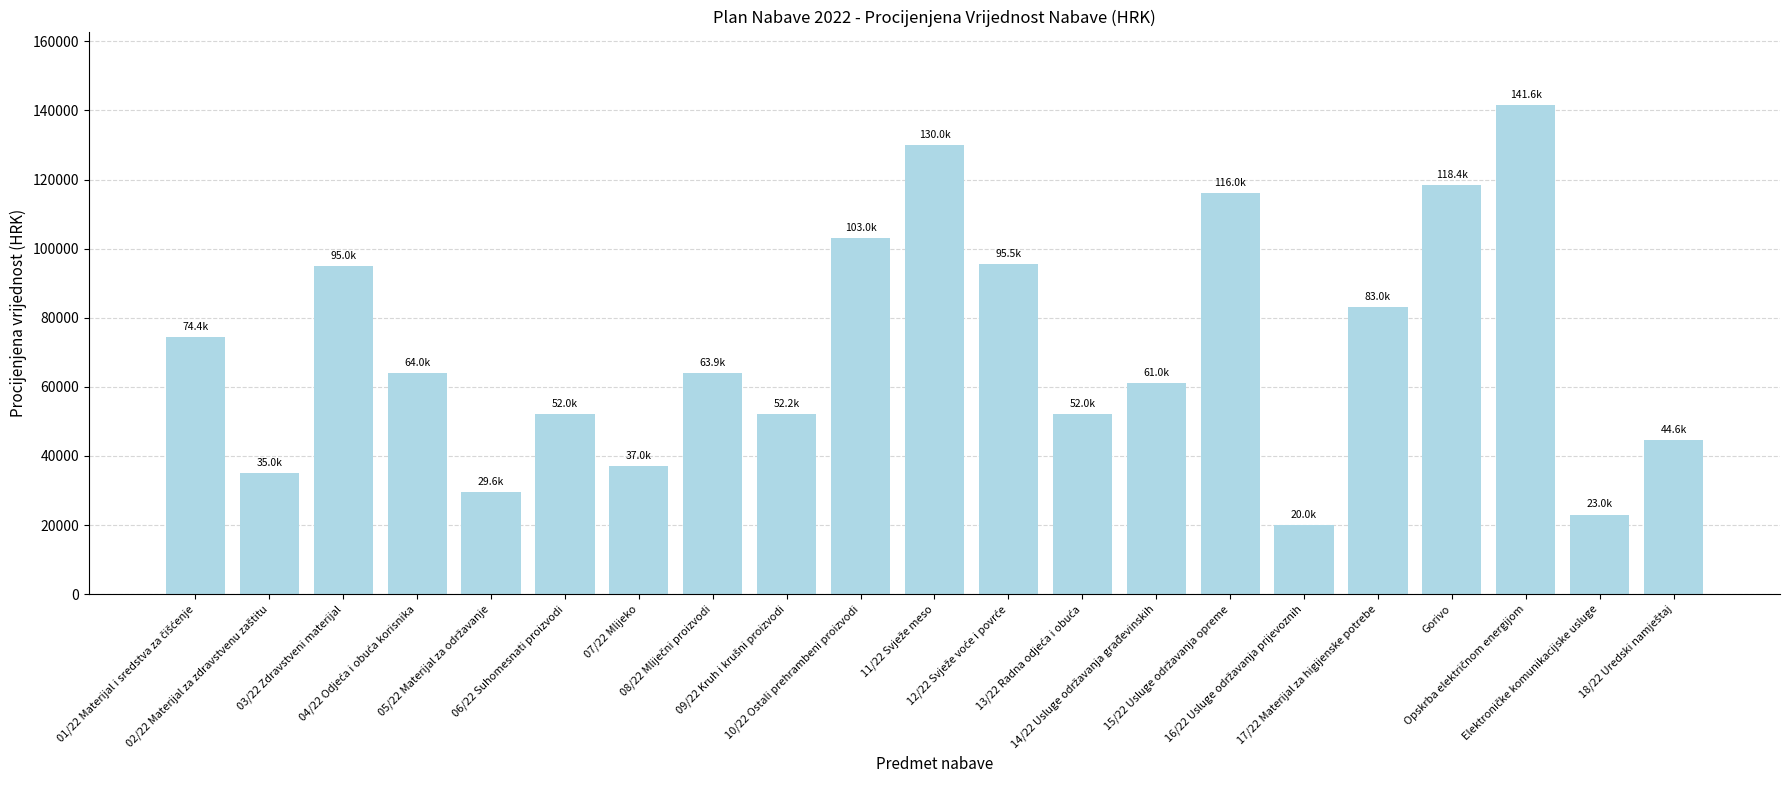

Does the chart contain any negative values?

No